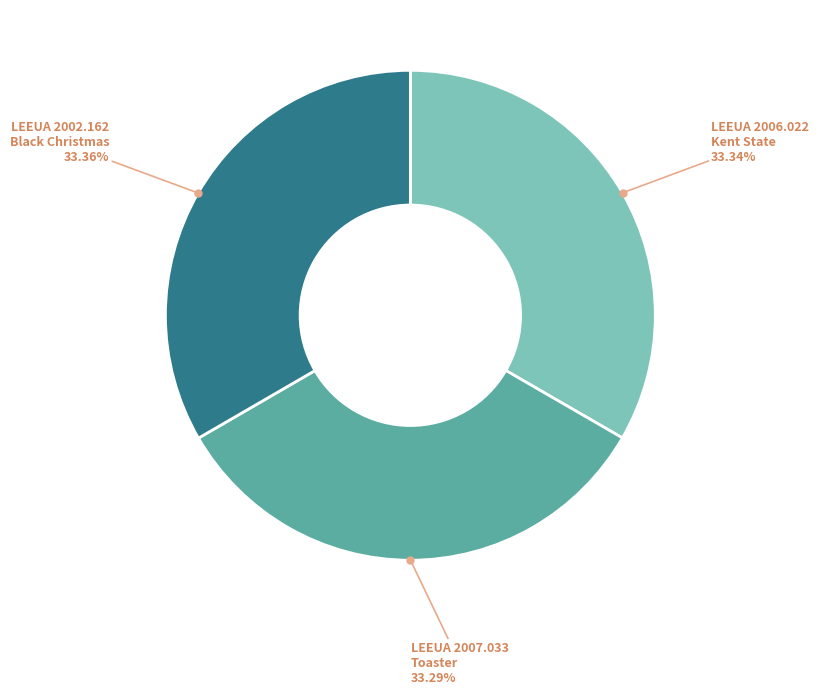

Does any single category account for the majority?

No